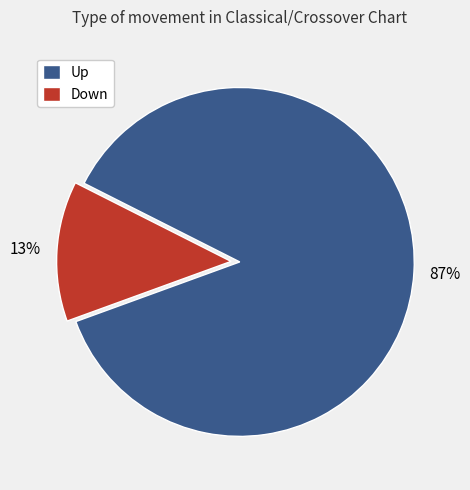

To the nearest percent, what portion does Up represent?

87%